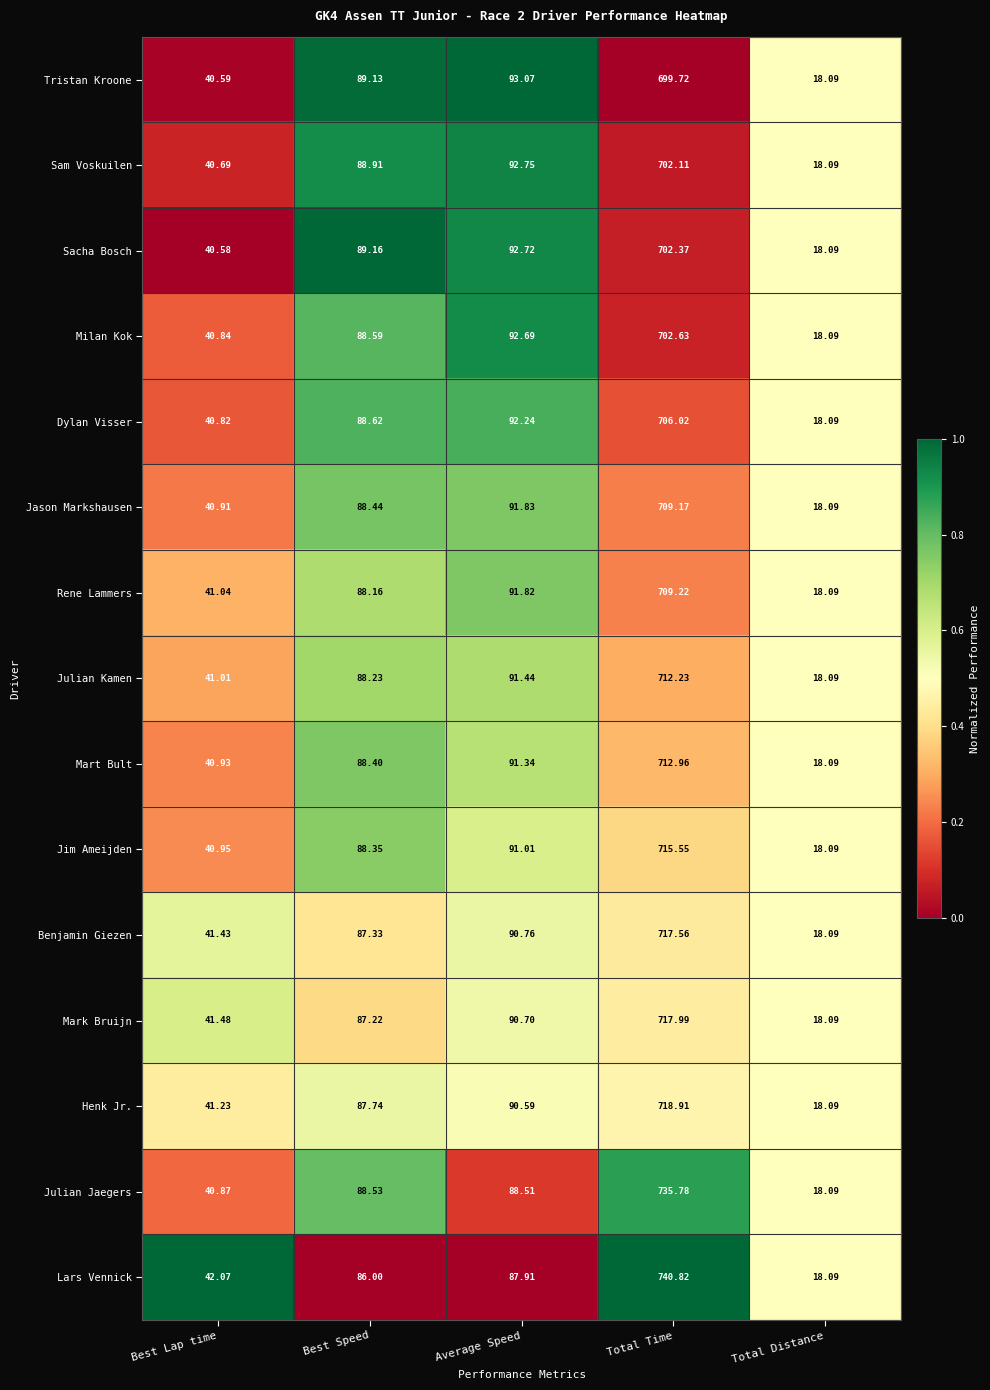

Which label corresponds to the largest value in the chart?

Total Time